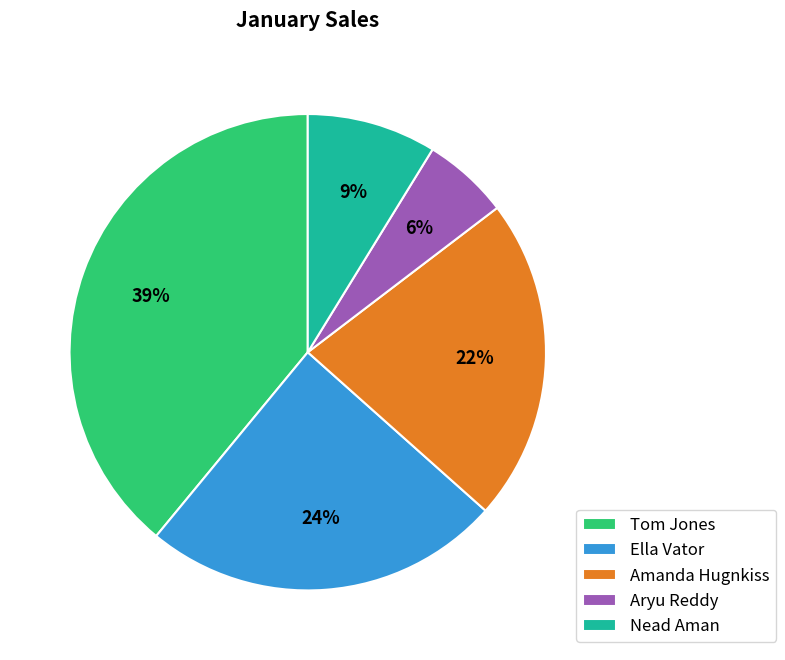

The Aryu Reddy slice represents 18% of the pie. True or false?

False